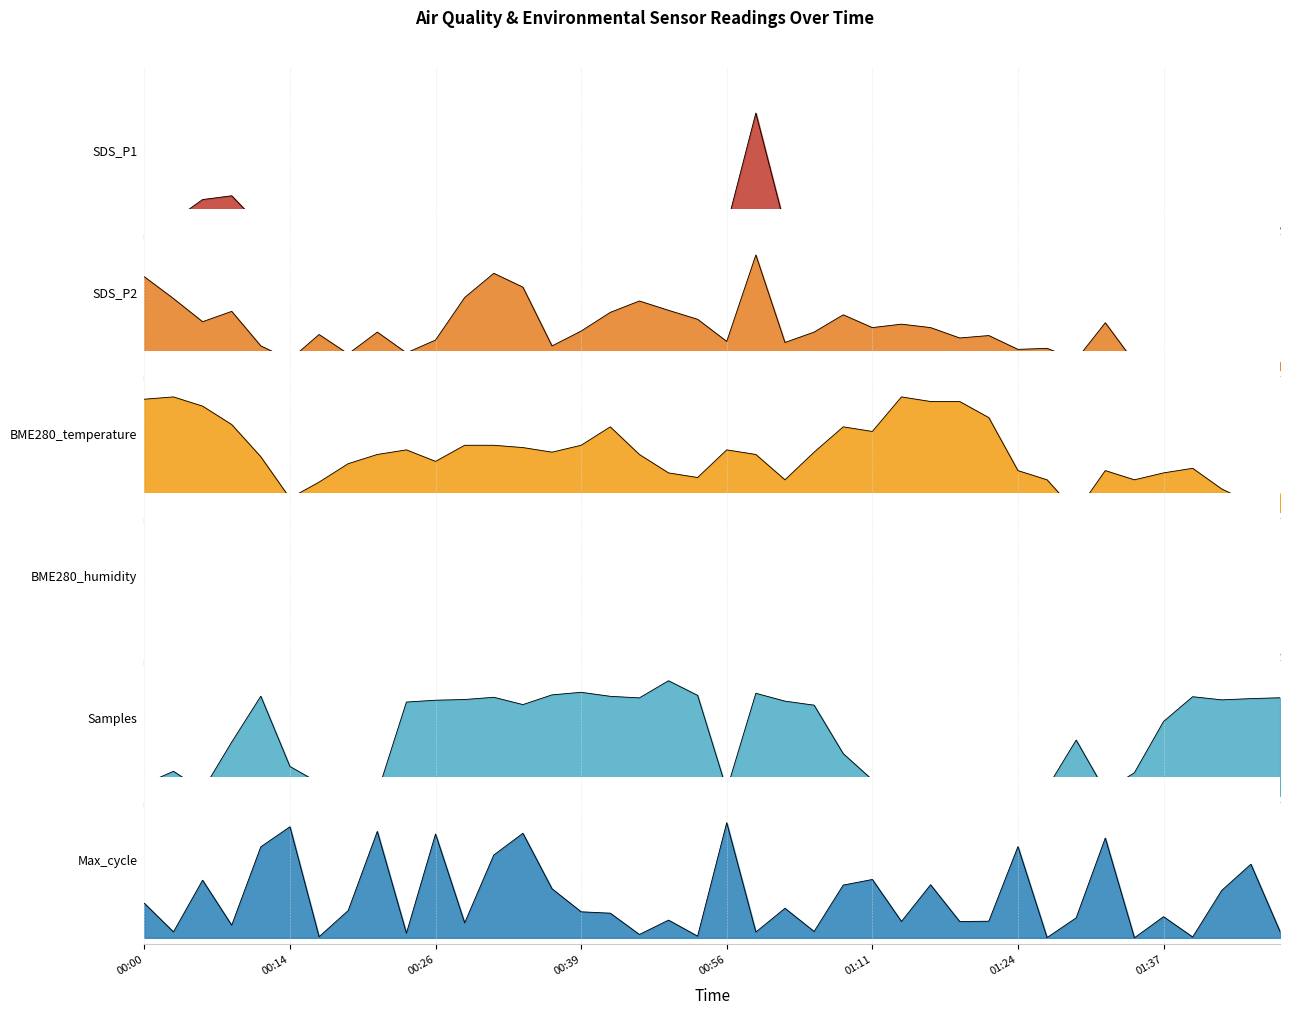

How many categories are shown in the chart?

40